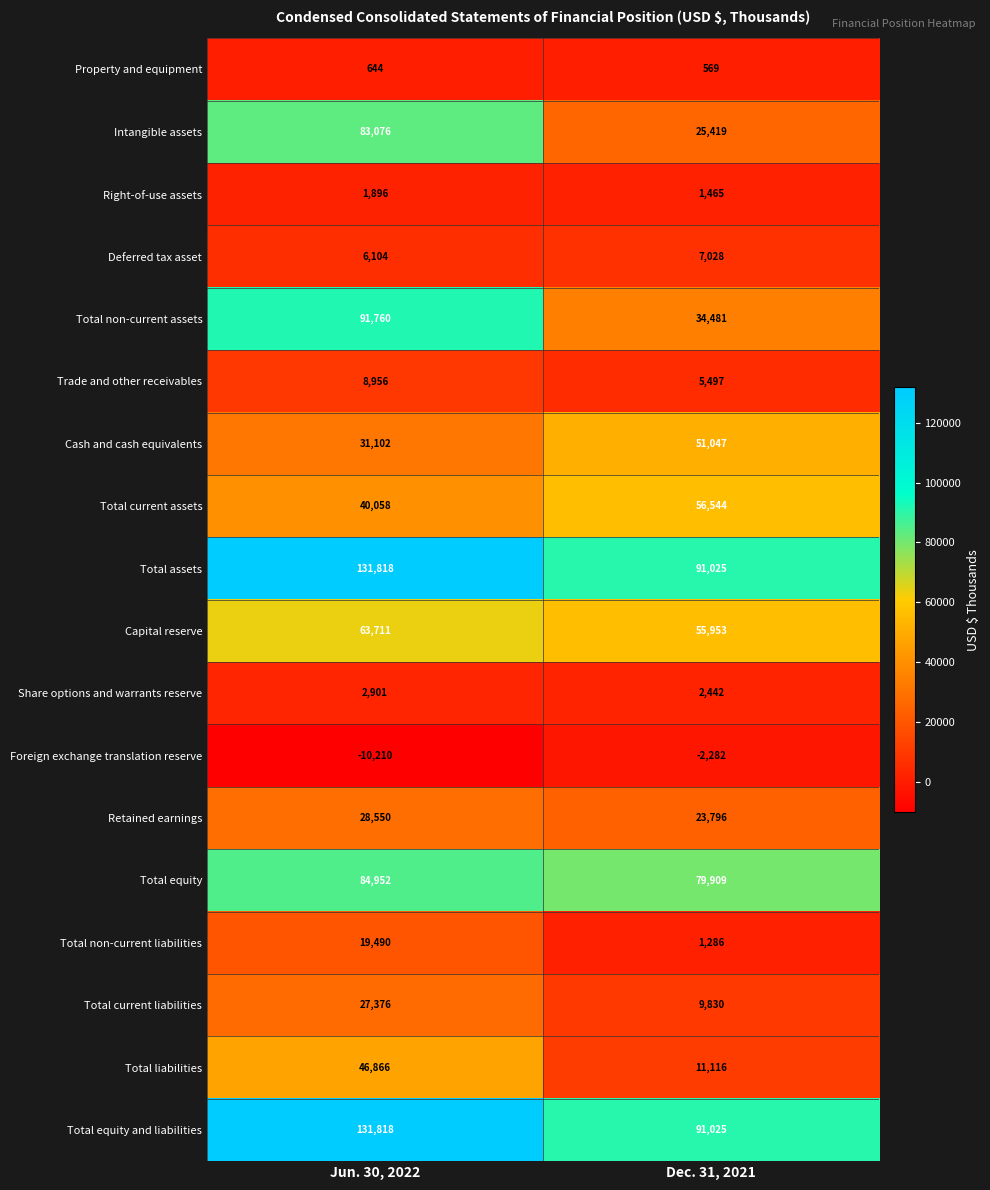

What is the approximate value of Trade and other receivables at Jun. 30, 2022?

8956